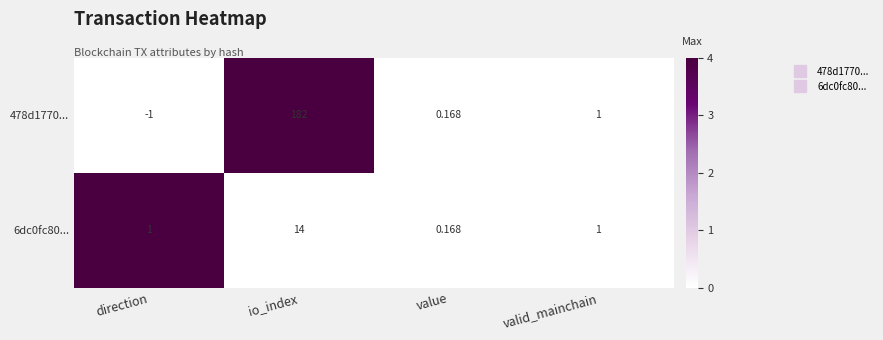

At which category does the chart reach its minimum across all series?

direction